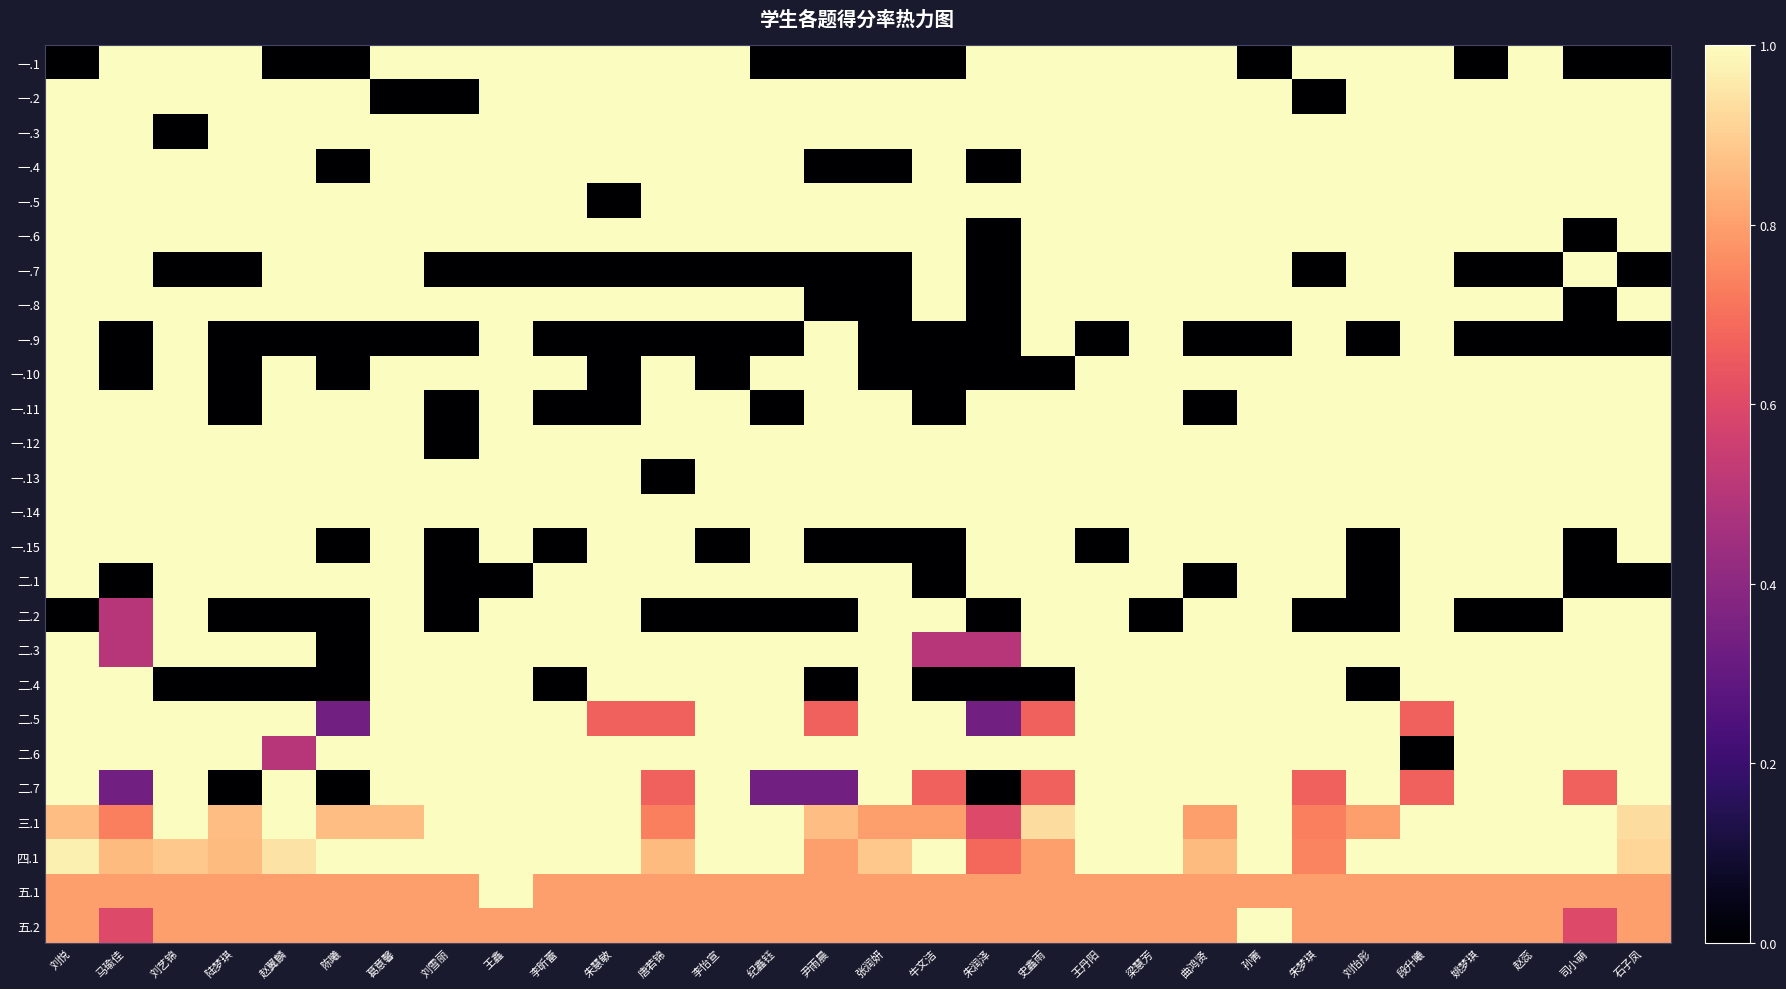

At which category is the sum across all series the highest?

梁慧芳